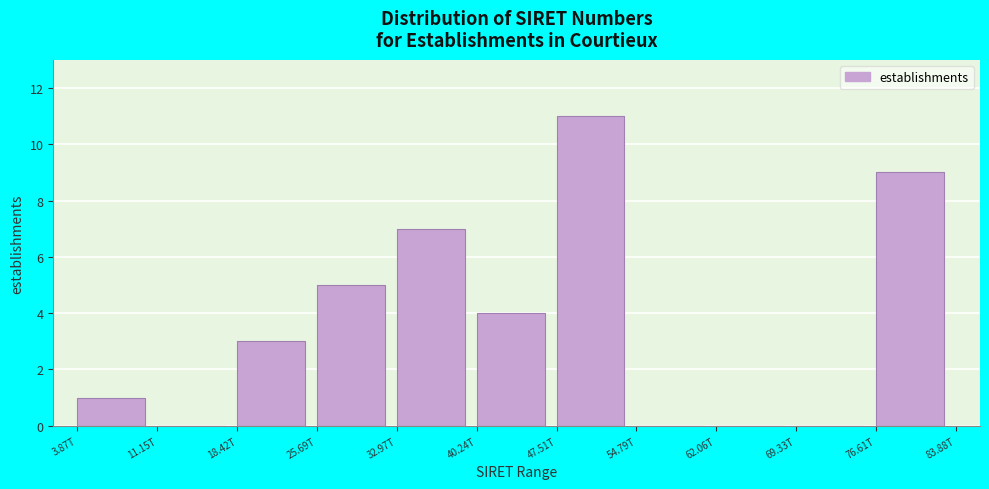

Reading right to left, transcribe all the data shown in this chart.

76.61T=9	69.33T=0	62.06T=0	54.79T=0	47.51T=11	40.24T=4	32.97T=7	25.69T=5	18.42T=3	11.15T=0	3.87T=1